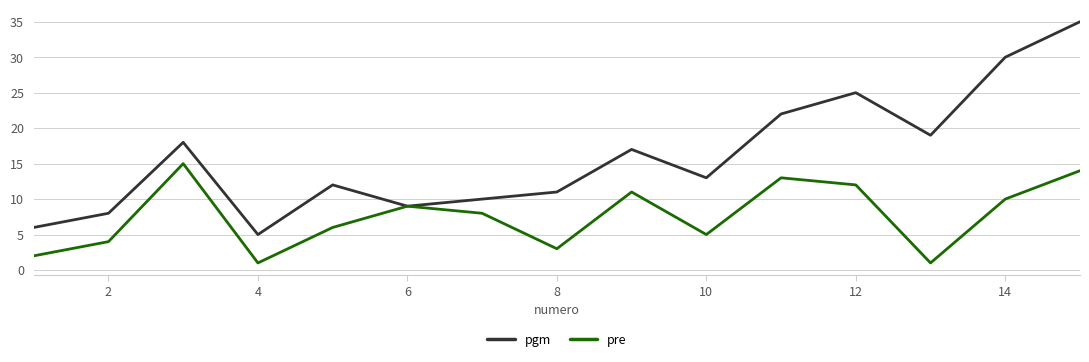

Is this an area chart (filled region under the line)?

No